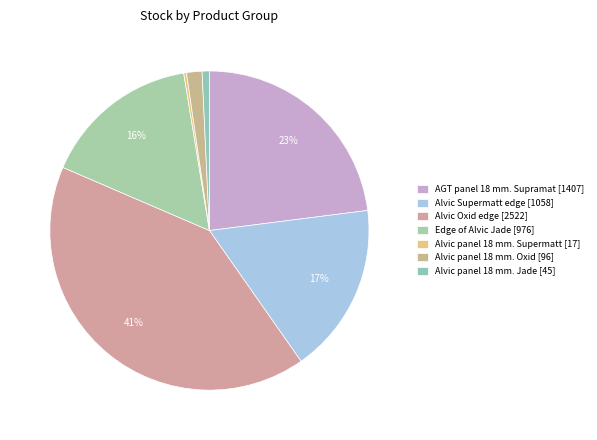

What percentage is the Alvic Oxid edge slice, to the nearest percent?

41%